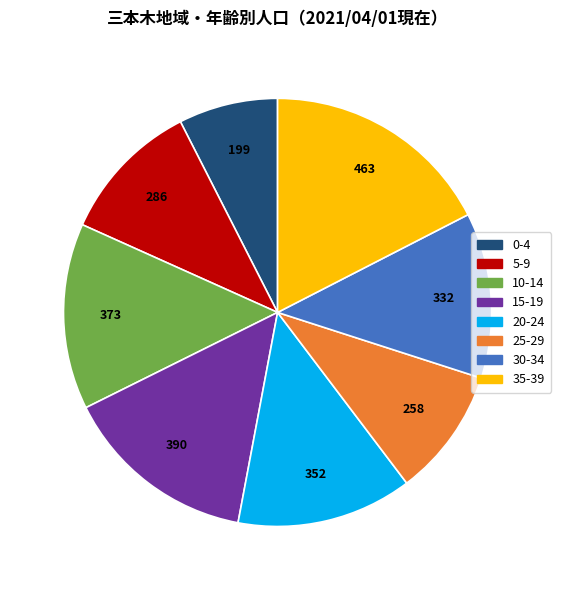

Do 30-34 and 0-4 together represent more than half of the pie?

No